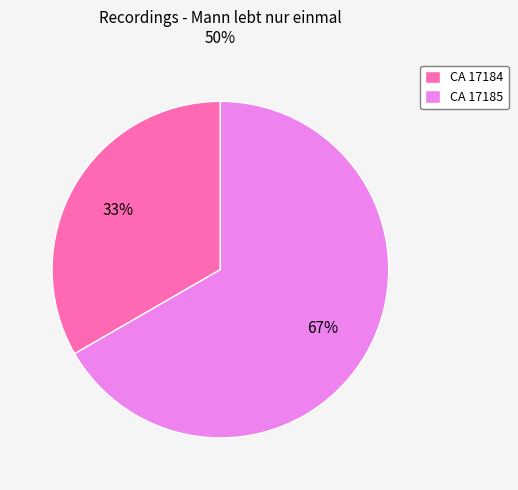

Rank the categories by value from highest to lowest.

CA 17185, CA 17184